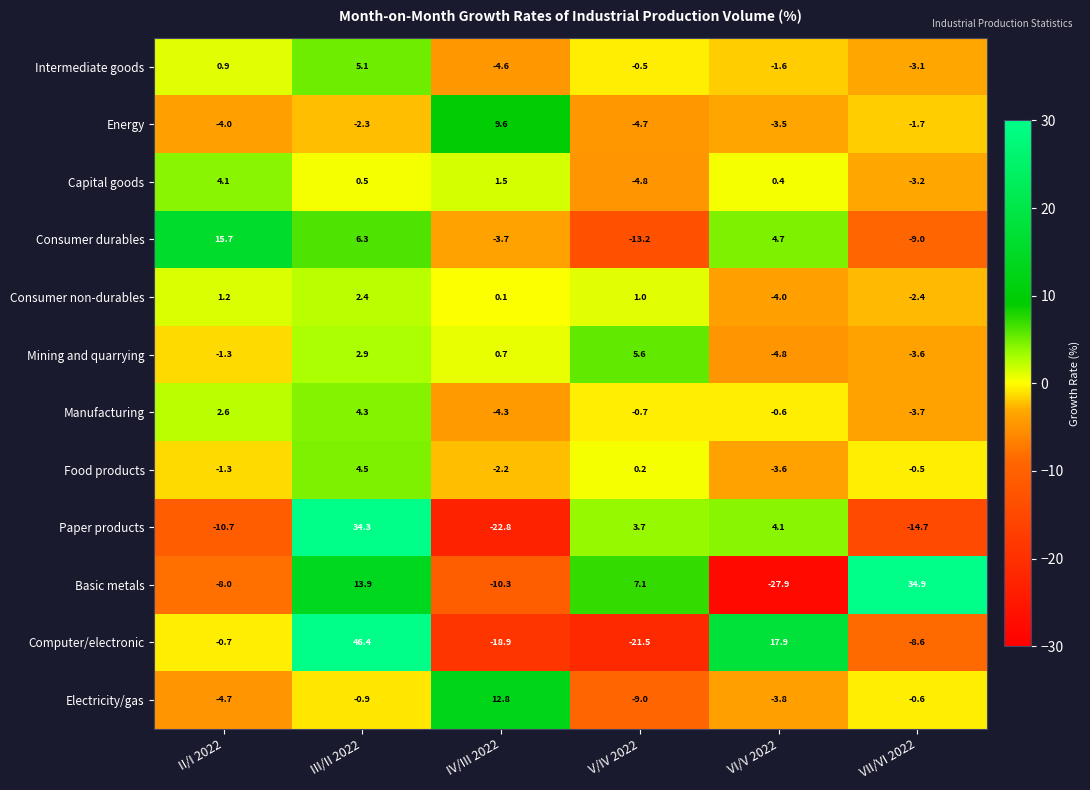

Which series has the largest total across all categories?

Computer/electronic